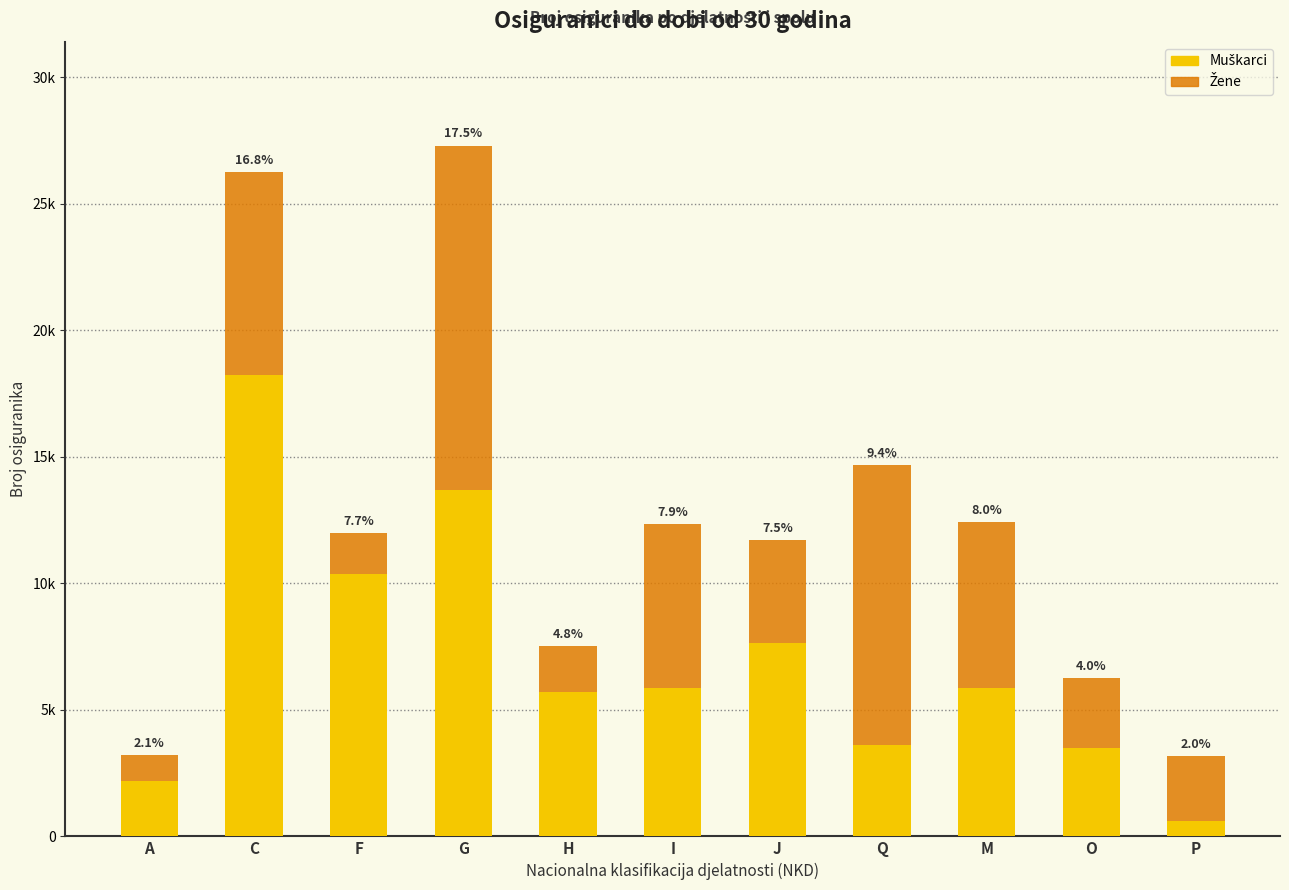

Rank the series at H from highest to lowest value.

Muškarci, Žene